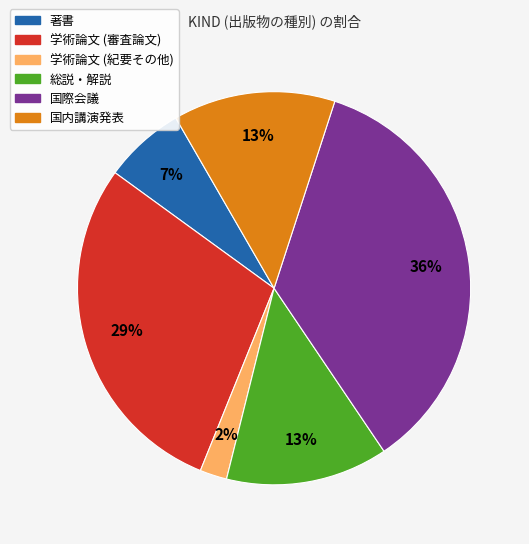

What is the ratio of the value at 国内講演発表 to the value at 国際会議?

0.4